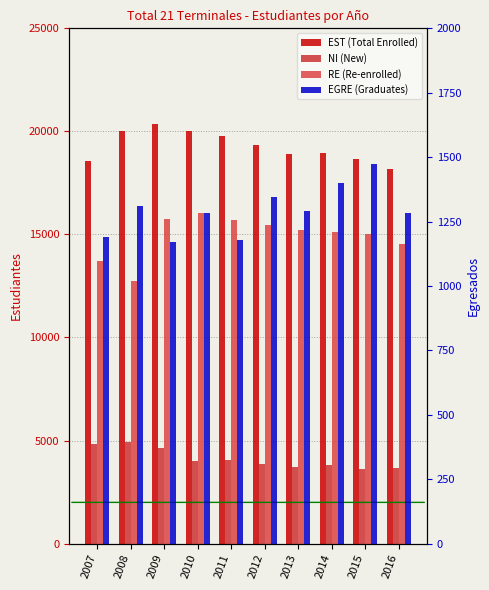

Rank the series at 2007 from highest to lowest value.

EST (Total Enrolled), RE (Re-enrolled), NI (New), EGRE (Graduates)